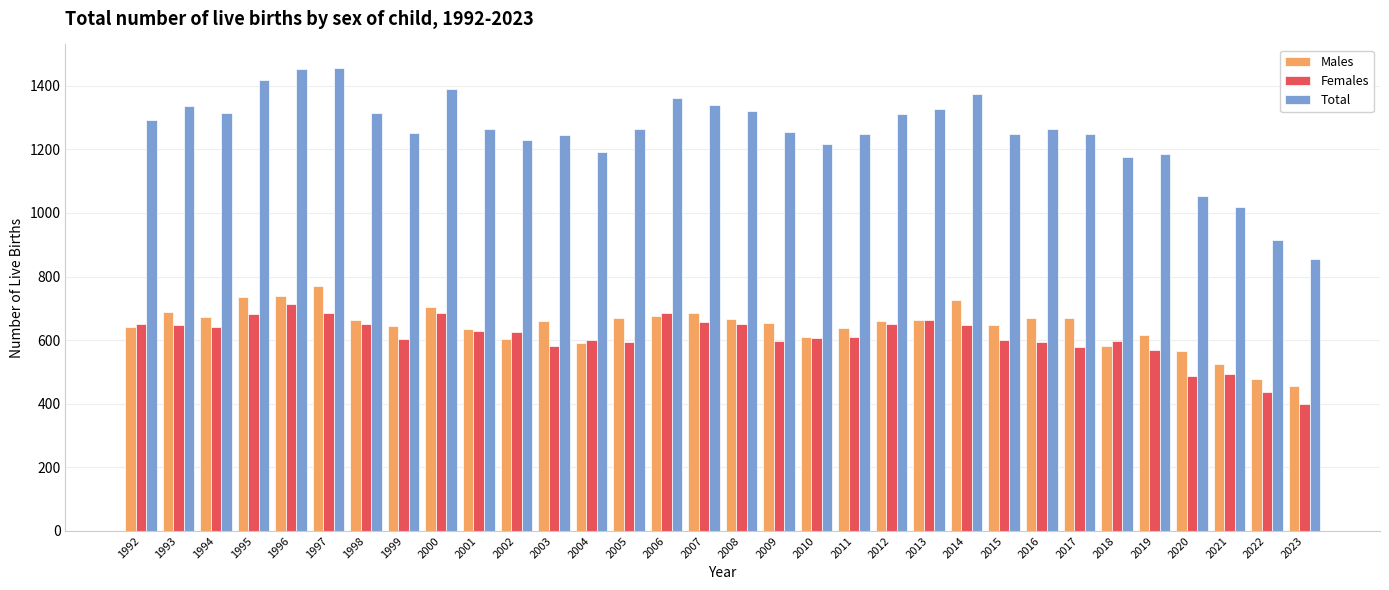

Between 2013 and 2019, which series saw the biggest shift?

Total